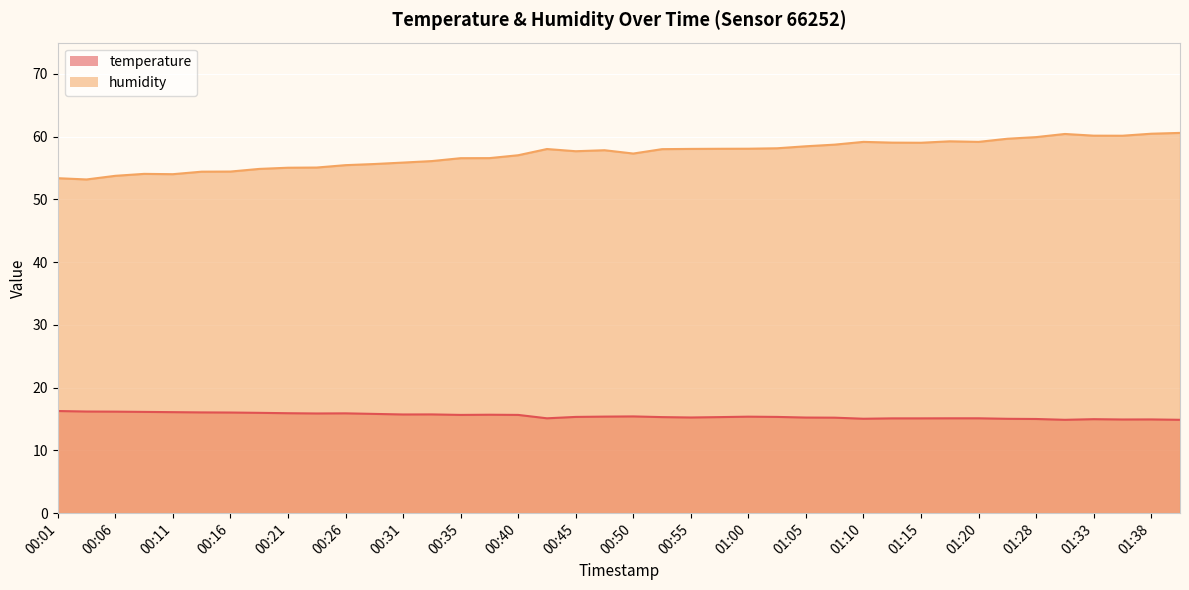

True or false: temperature and humidity intersect in this chart.

False